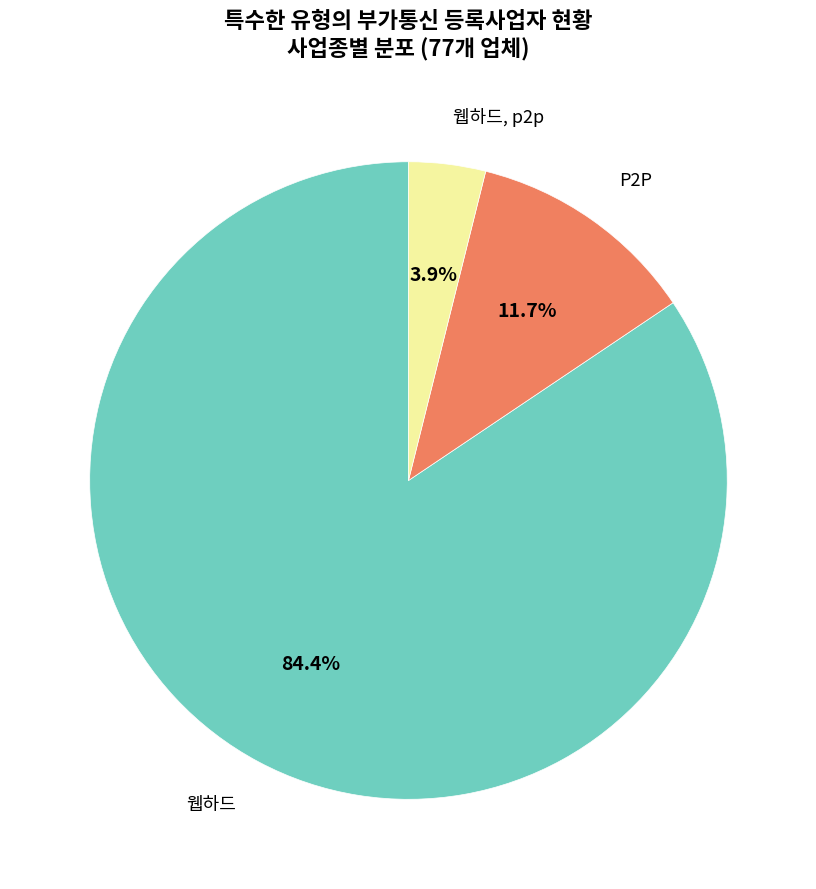

Count the number of slices in the pie.

3